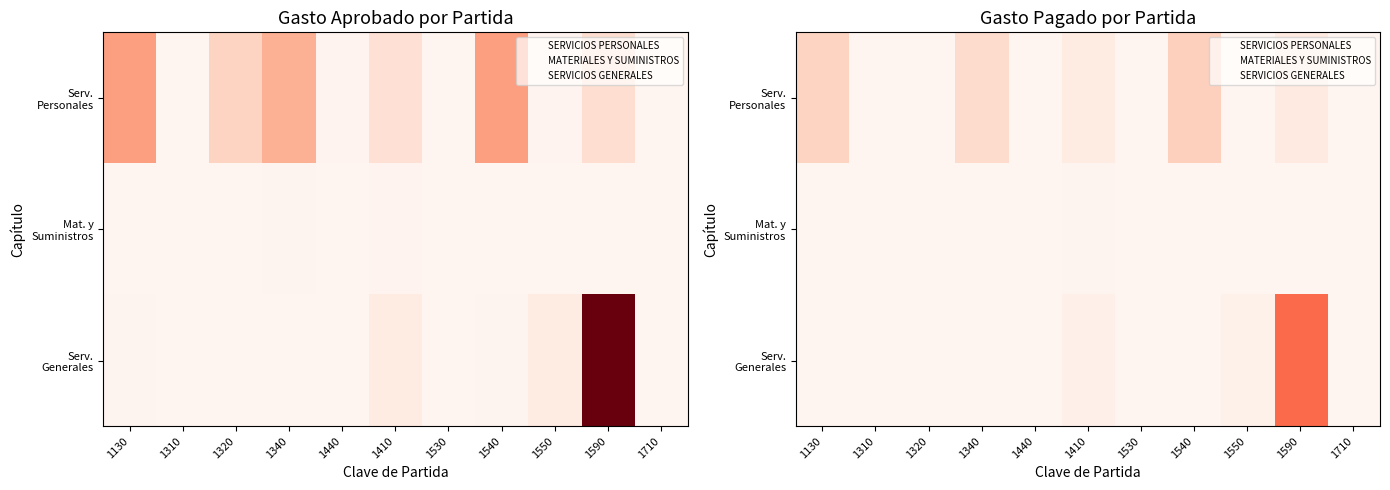

What is the difference between the Serv. Personales values at 1340 and 1320?

971055.4